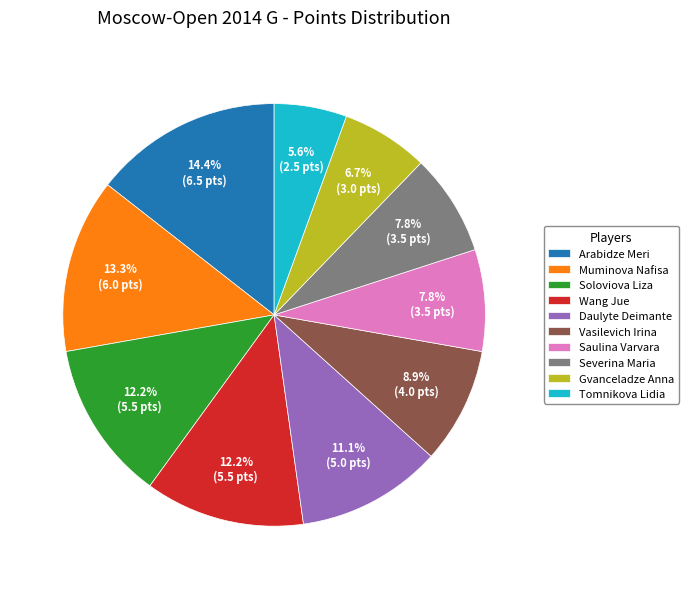

Which category has the smallest portion of the pie?

Tomnikova Lidia